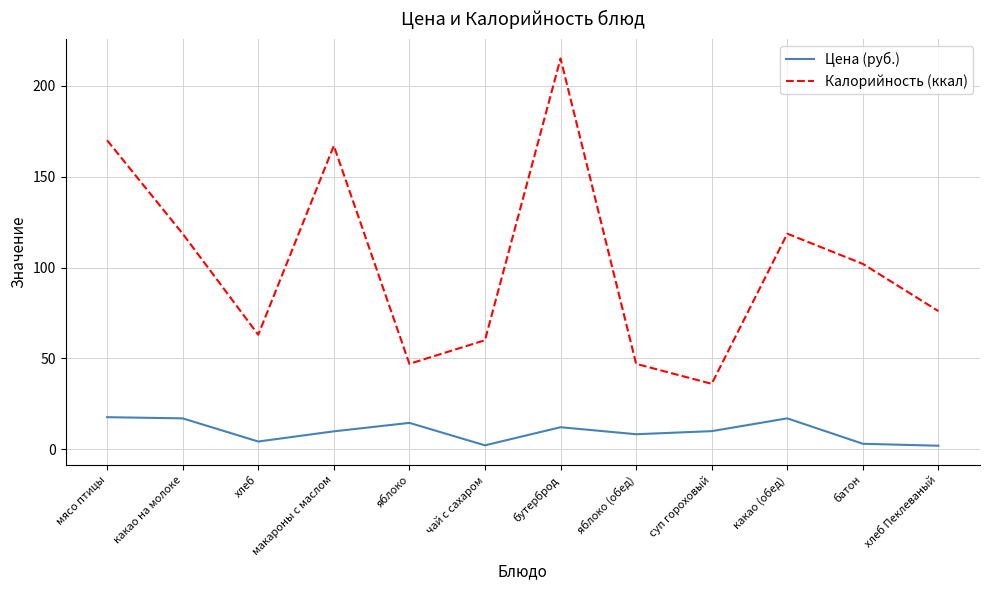

The Калорийность (ккал) series shows 116.4 at макароны с маслом. True or false?

False